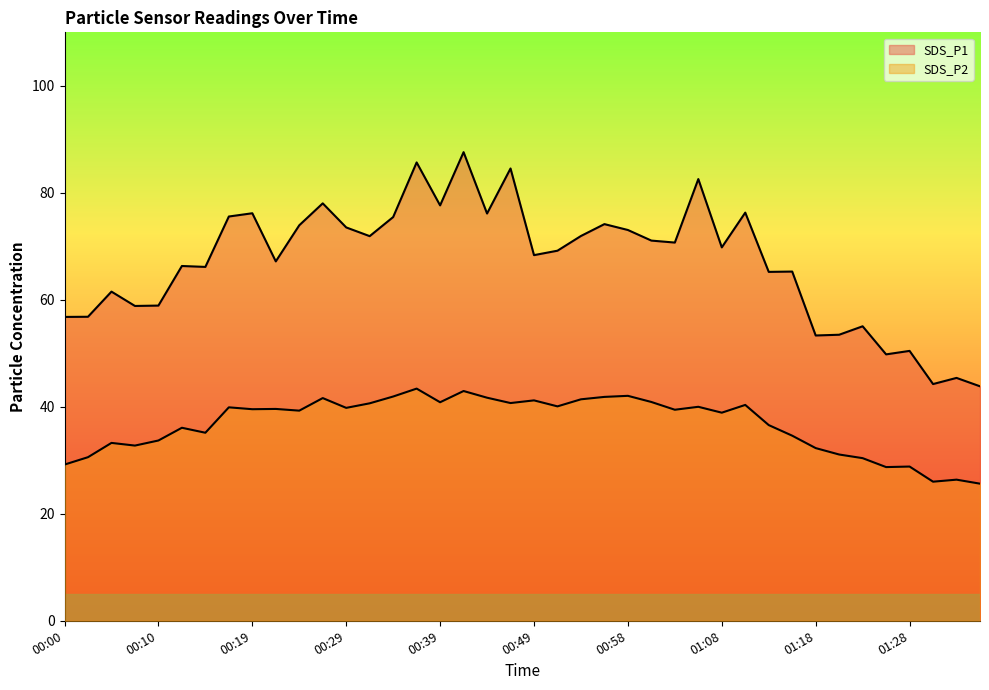

Which category has the lowest value across all series?

01:35